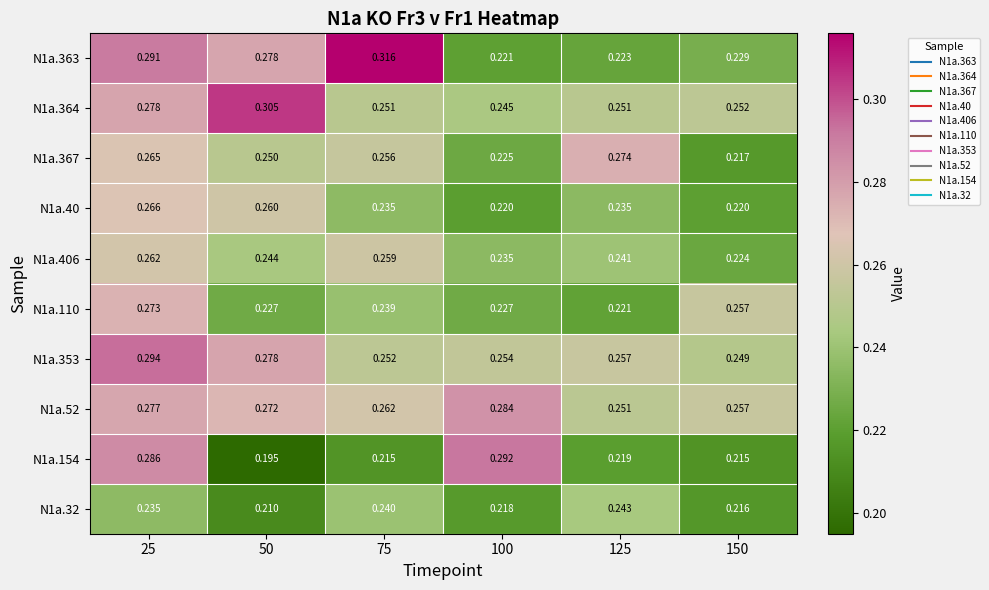

Count the number of data series in this chart.

10